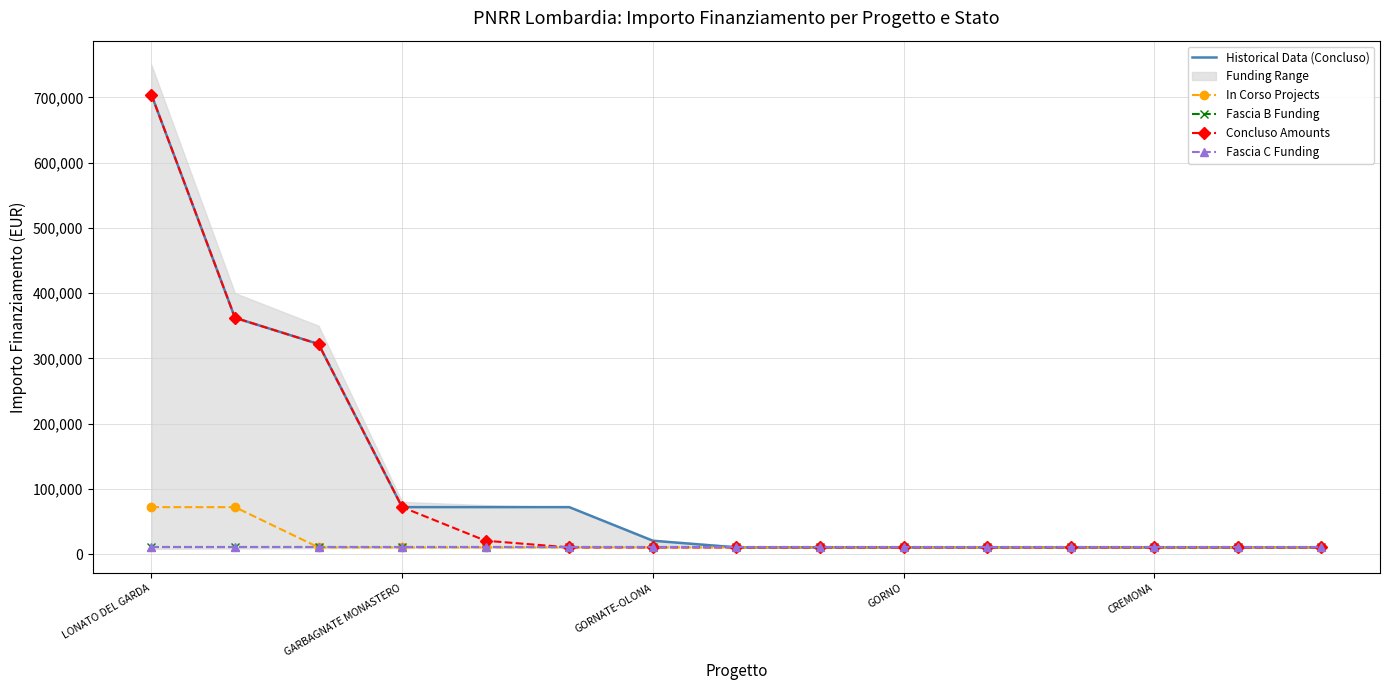

At which label is In Corso Projects closest to 41028?

GORNATE-OLONA